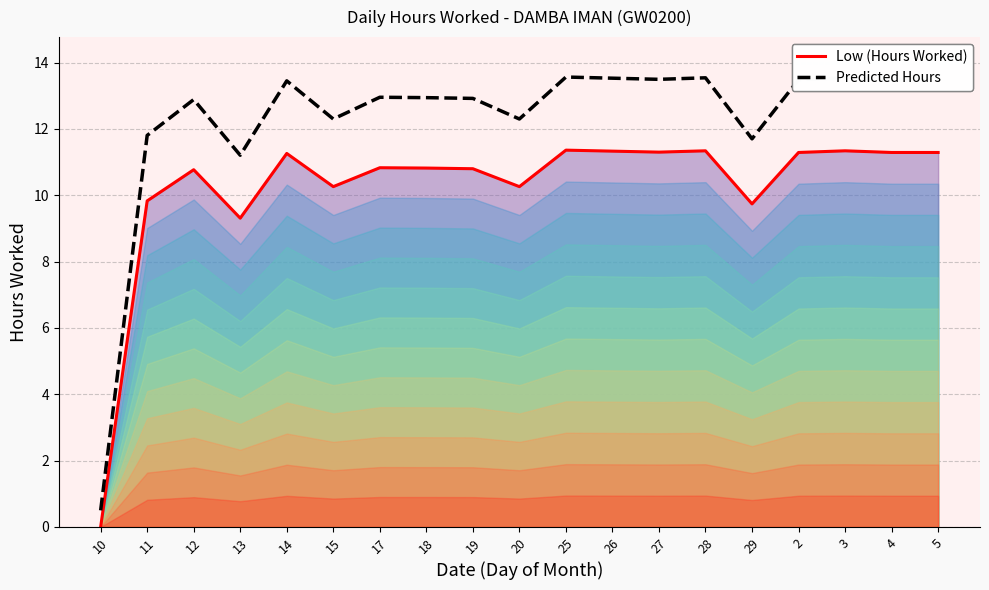

Rank the categories by Predicted Hours value from lowest to highest.

10, 13, 29, 11, 15, 20, 12, 19, 18, 17, 14, 2, 4, 5, 27, 26, 28, 3, 25